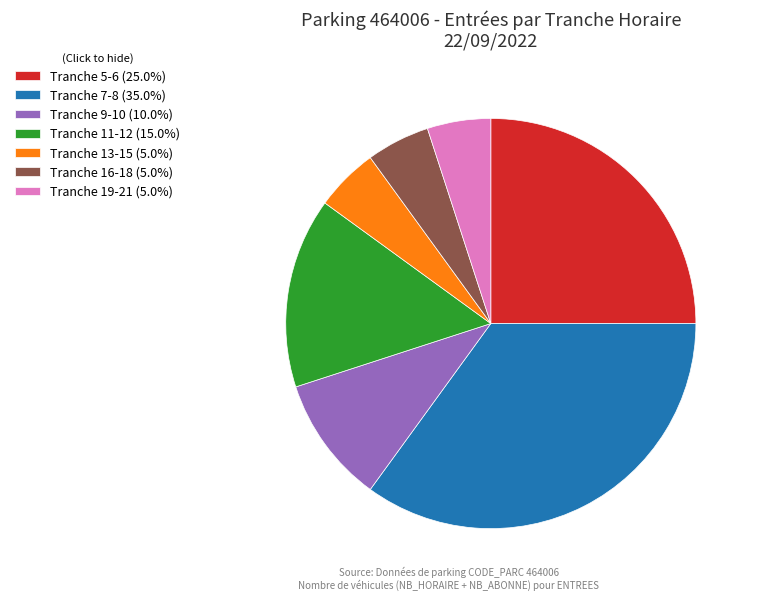

Approximately how many times larger is the value at Tranche 5-6 (25.0%) compared to Tranche 7-8 (35.0%)?

0.7